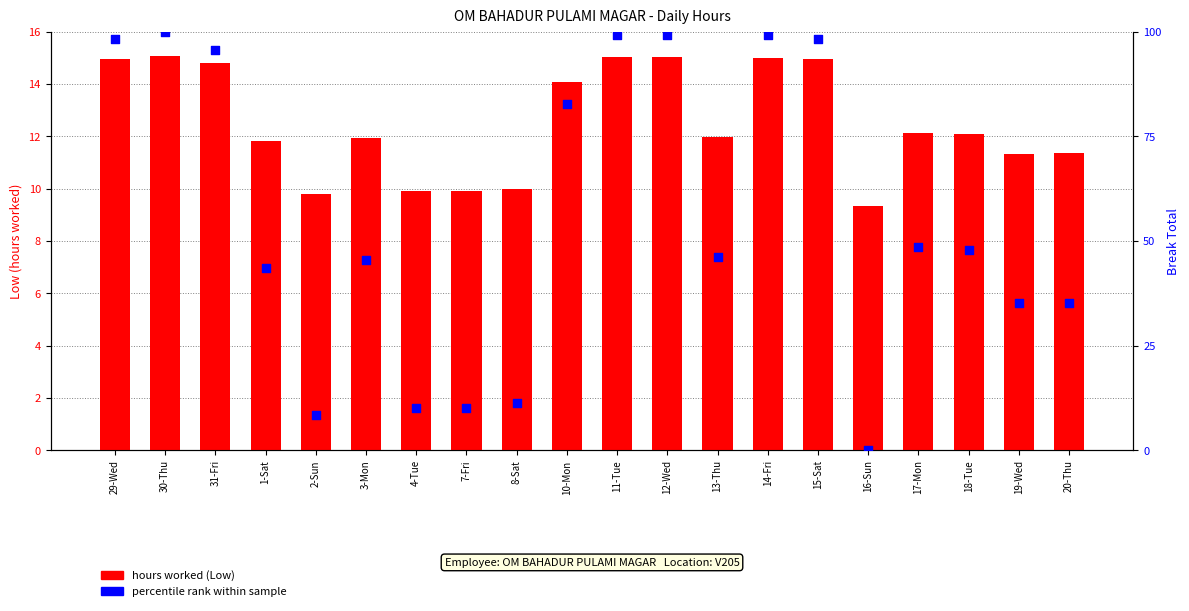

Which series has the largest total across all categories?

percentile rank within sample